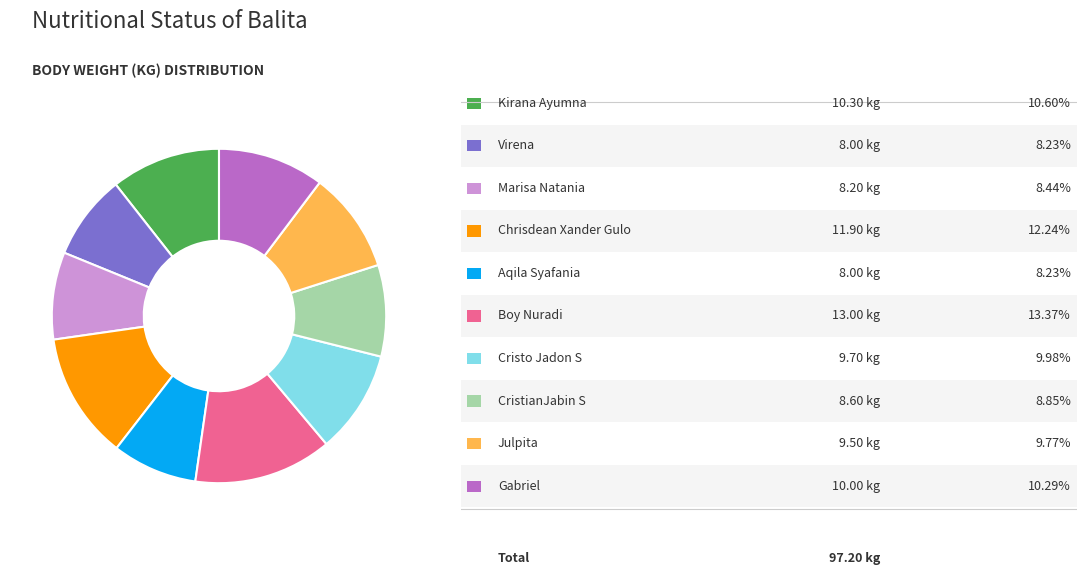

Is there any slice that represents more than half of the pie?

No